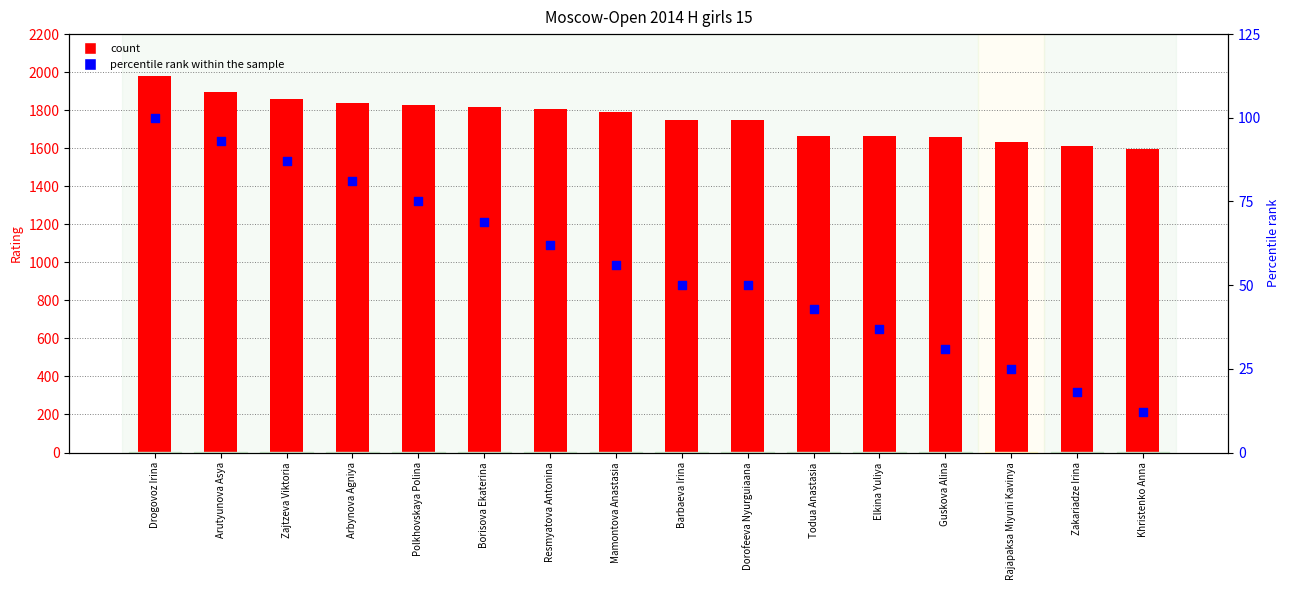

Is the value of percentile rank within the sample at Rajapaksa Miyuni Kavinya greater than the value of count at Borisova Ekaterina?

No